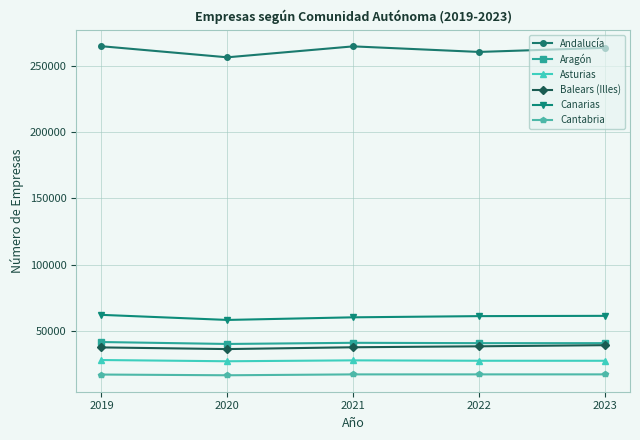

What is the total value across all series at 2023?

448763